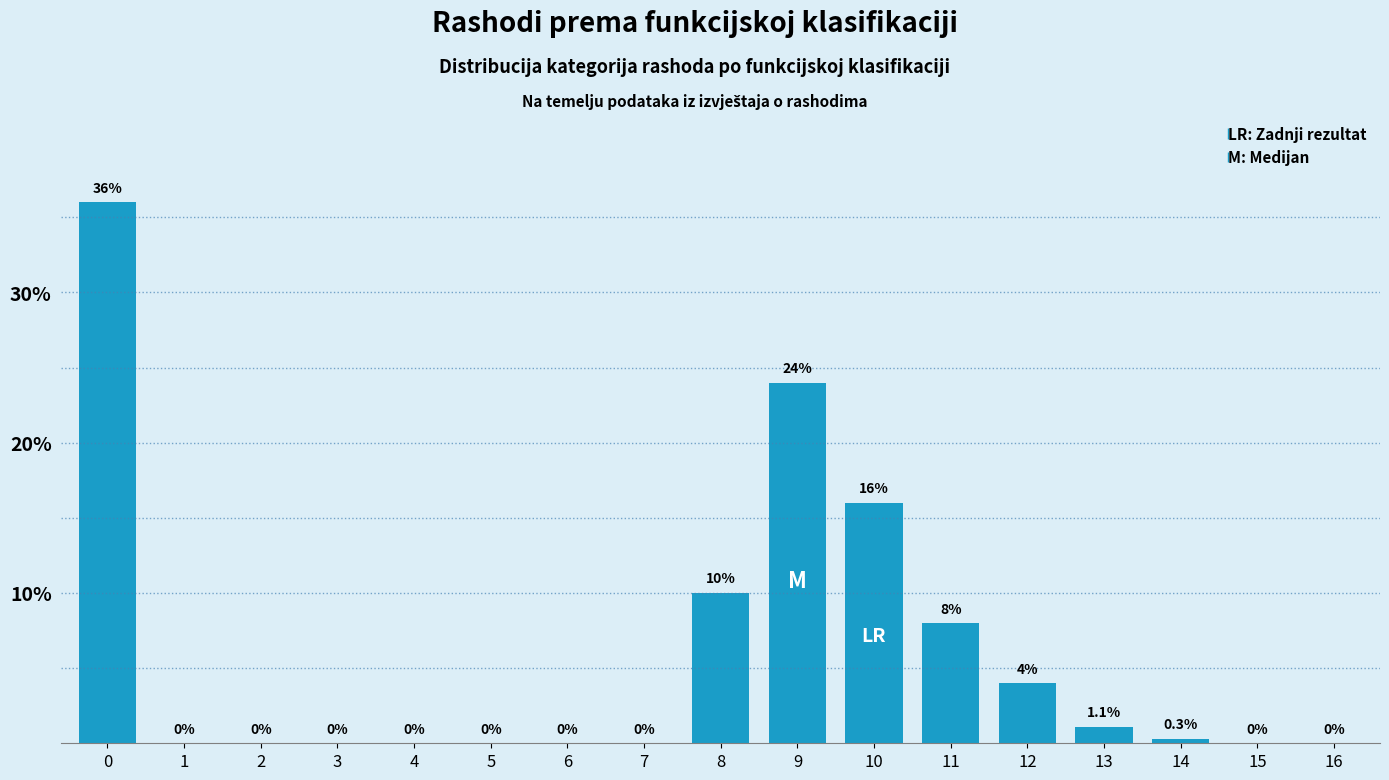

Reading left to right, list all the values displayed in this chart.

0=36.0	1=0.0	2=0.0	3=0.0	4=0.0	5=0.0	6=0.0	7=0.0	8=10.0	9=24.0	10=16.0	11=8.0	12=4.0	13=1.1	14=0.3	15=0.0	16=0.0